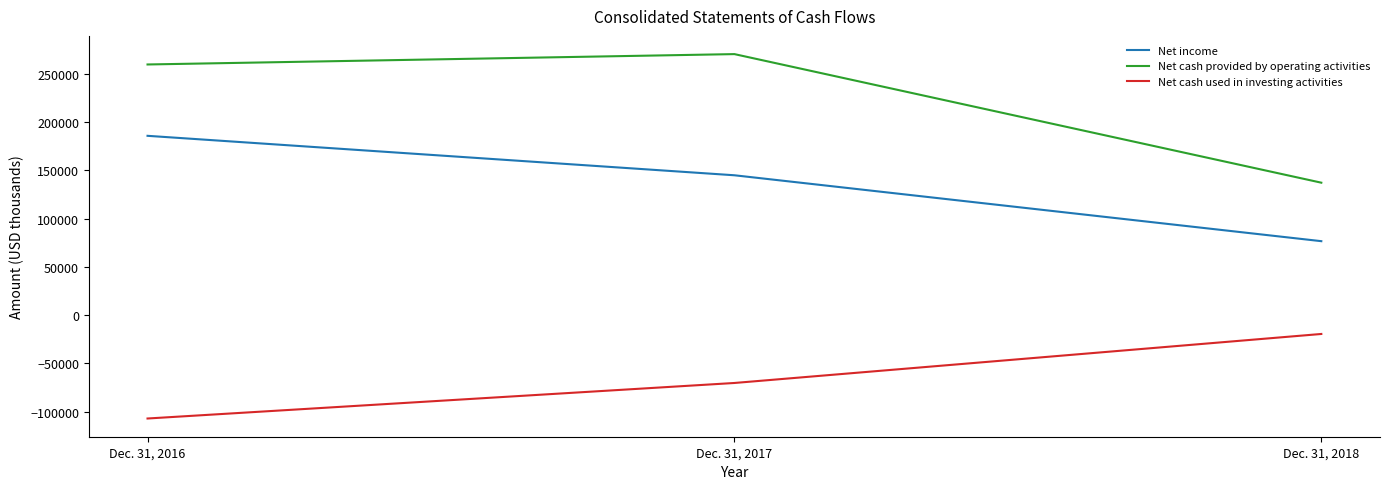

What are all the series names shown in the legend?

Net income, Net cash provided by operating activities, Net cash used in investing activities